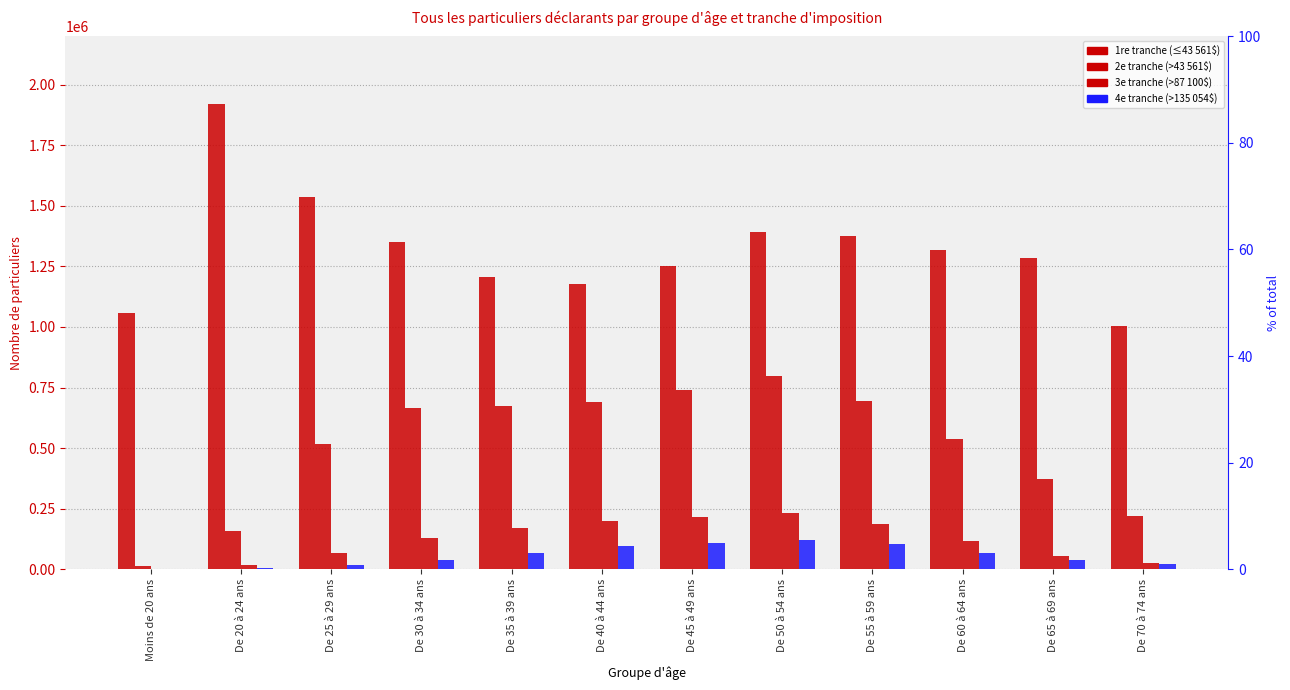

Count the number of data series in this chart.

4